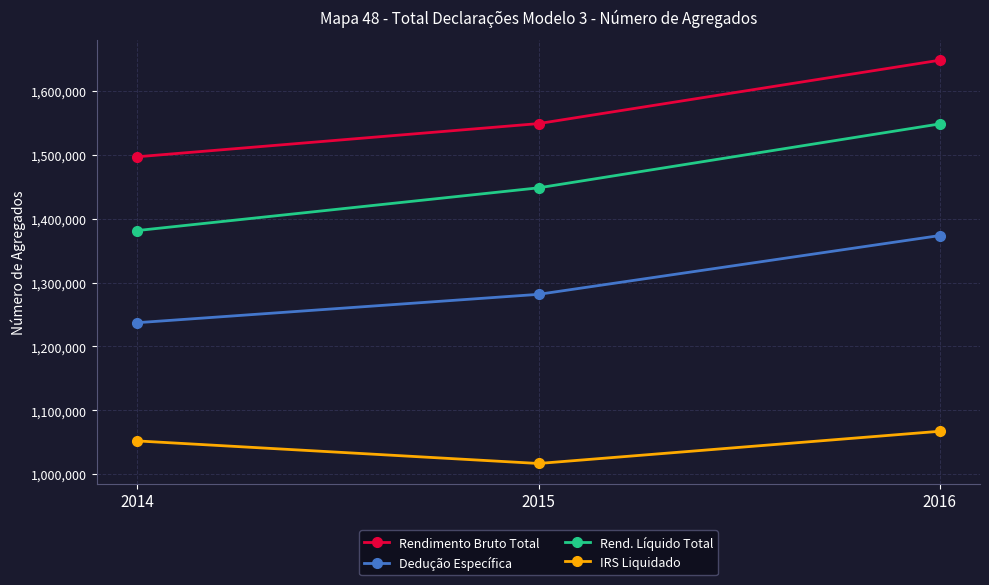

What is the difference between the maximum and minimum values in the Dedução Específica series?

136577